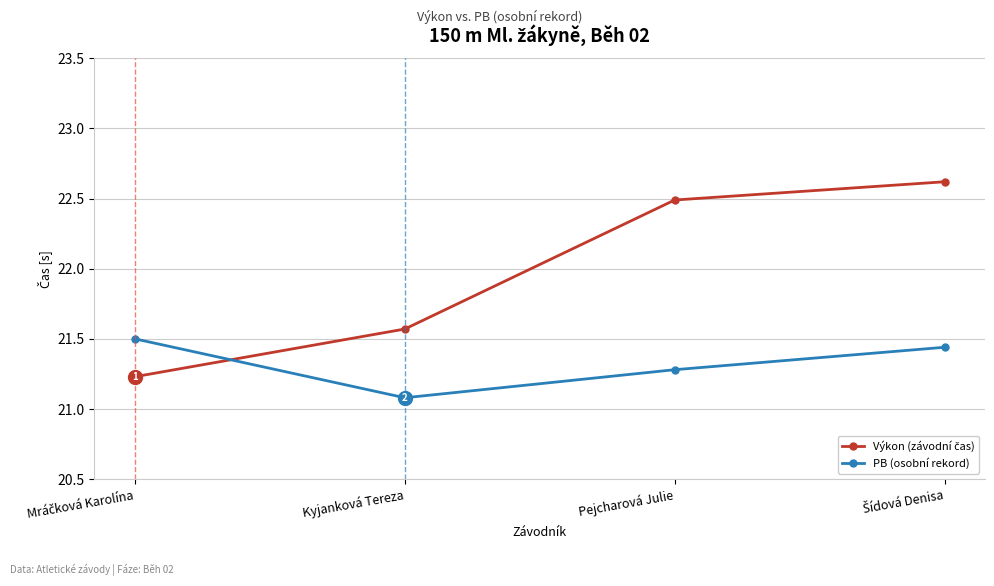

How many data points does each series have?

4